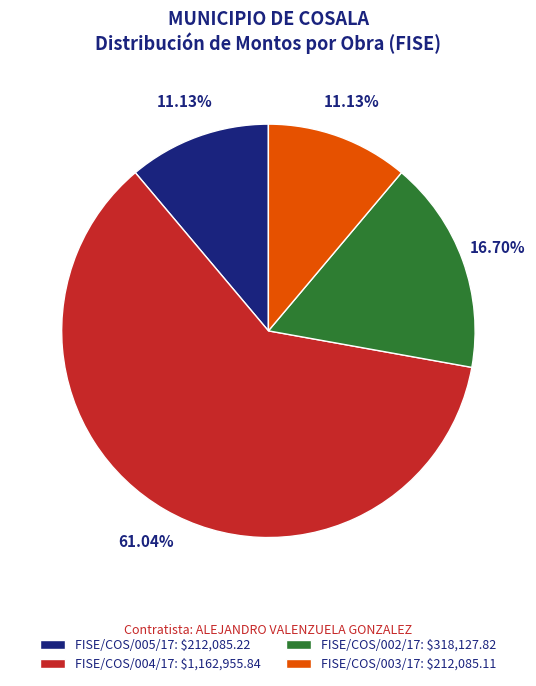

To the nearest percent, what percentage of the pie is FISE/COS/002/17?

17%